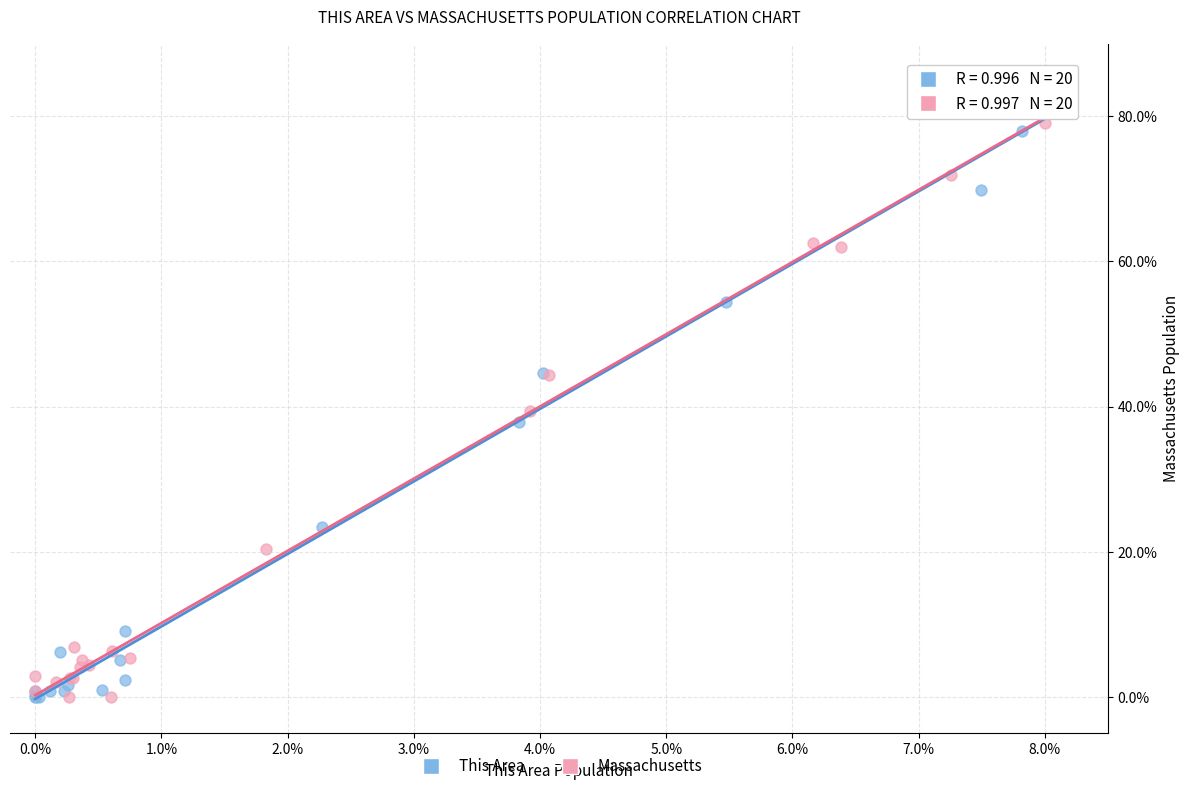

Which series reaches the maximum Y coordinate?

This Area